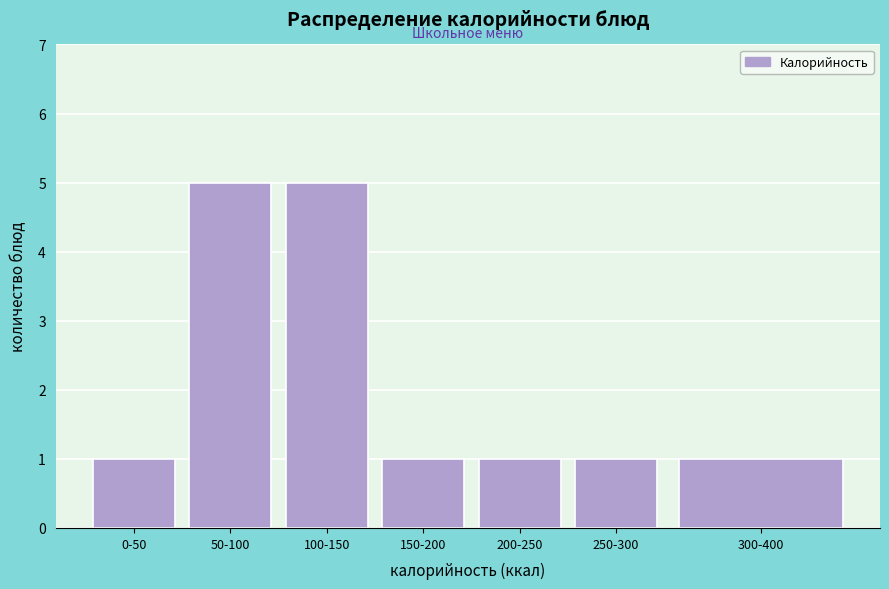

Reading left to right, what are all the values shown in this chart?

0-50=1	50-100=5	100-150=5	150-200=1	200-250=1	250-300=1	300-400=1